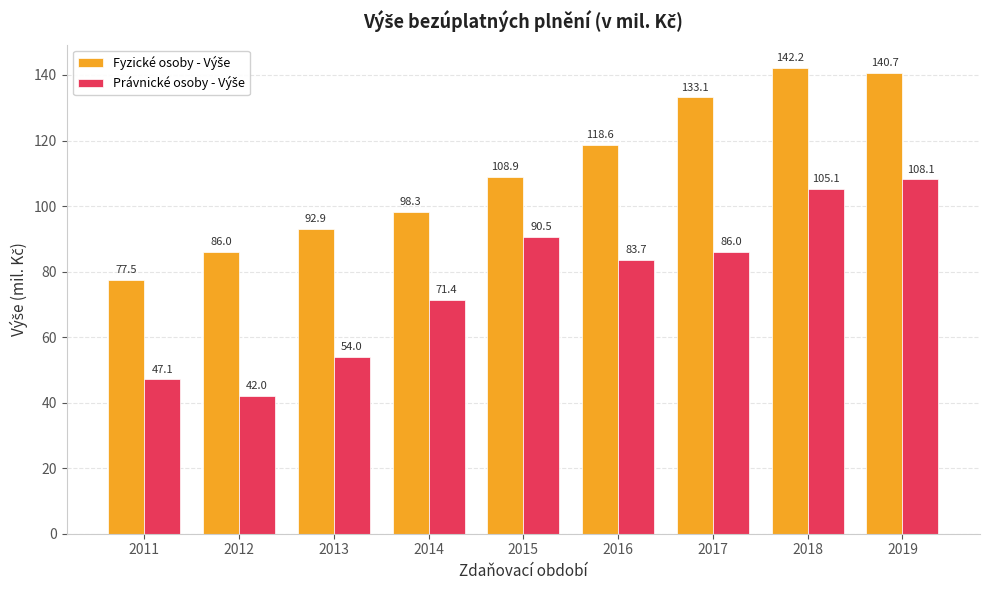

What is the spread (max minus min) of values at 2017?

47.1